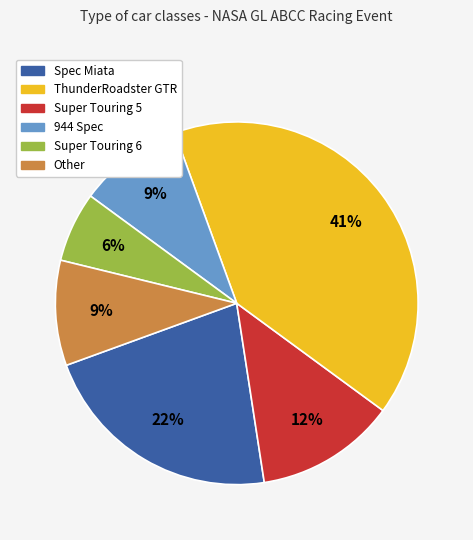

Is there a majority slice in this chart?

No